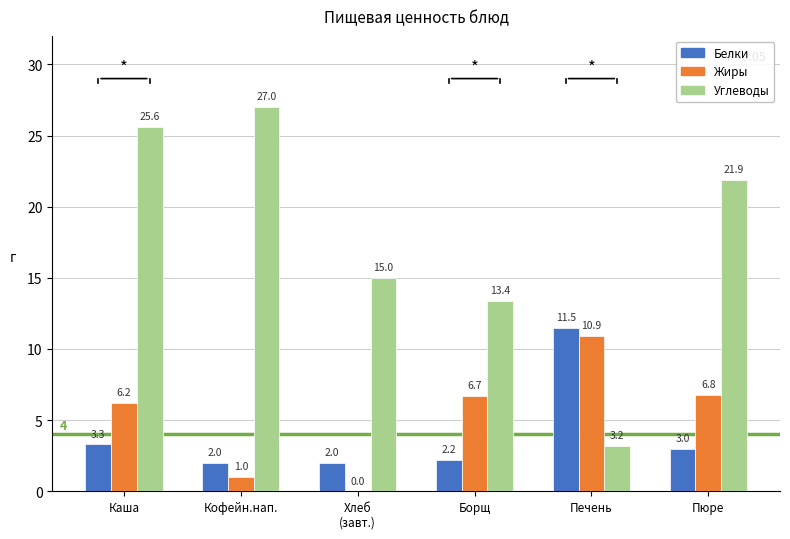

Reading left to right, extract all data points from this chart.

Белки: Каша=3.3	Кофейн.нап.=2.0	Хлеб
(завт.)=2.0	Борщ=2.2	Печень=11.5	Пюре=3.0
Жиры: Каша=6.2	Кофейн.нап.=1.0	Хлеб
(завт.)=0.0	Борщ=6.7	Печень=10.9	Пюре=6.8
Углеводы: Каша=25.6	Кофейн.нап.=27.0	Хлеб
(завт.)=15.0	Борщ=13.4	Печень=3.2	Пюре=21.9